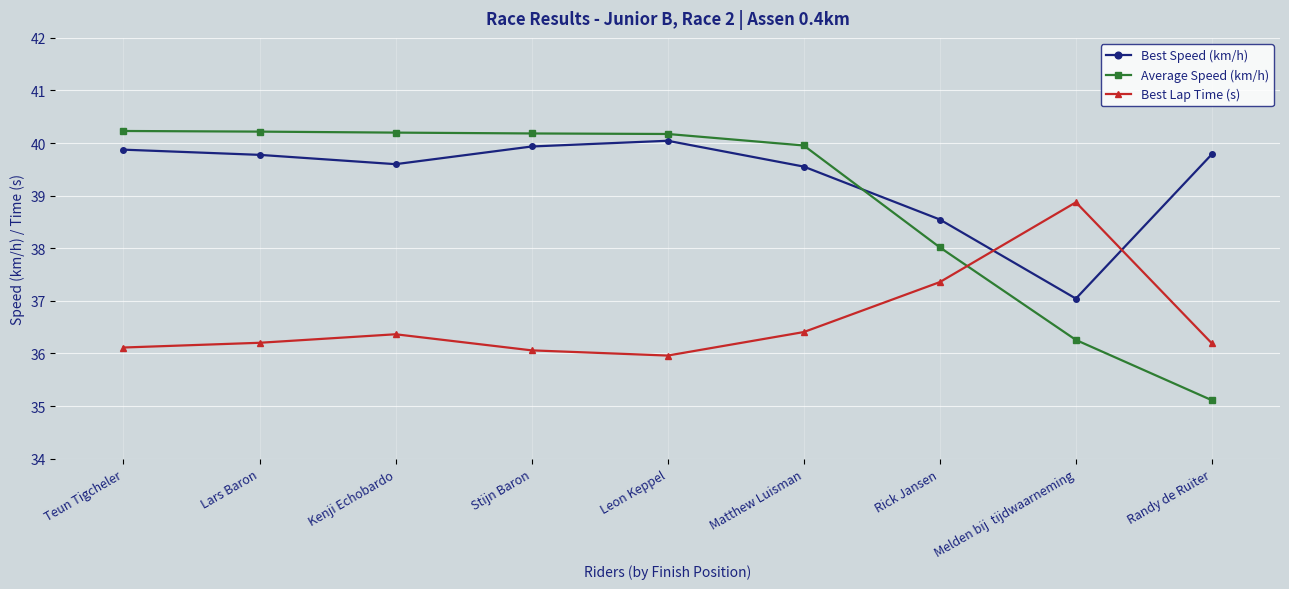

At which category does Best Lap Time (s) reach its first local peak?

Kenji Echobardo